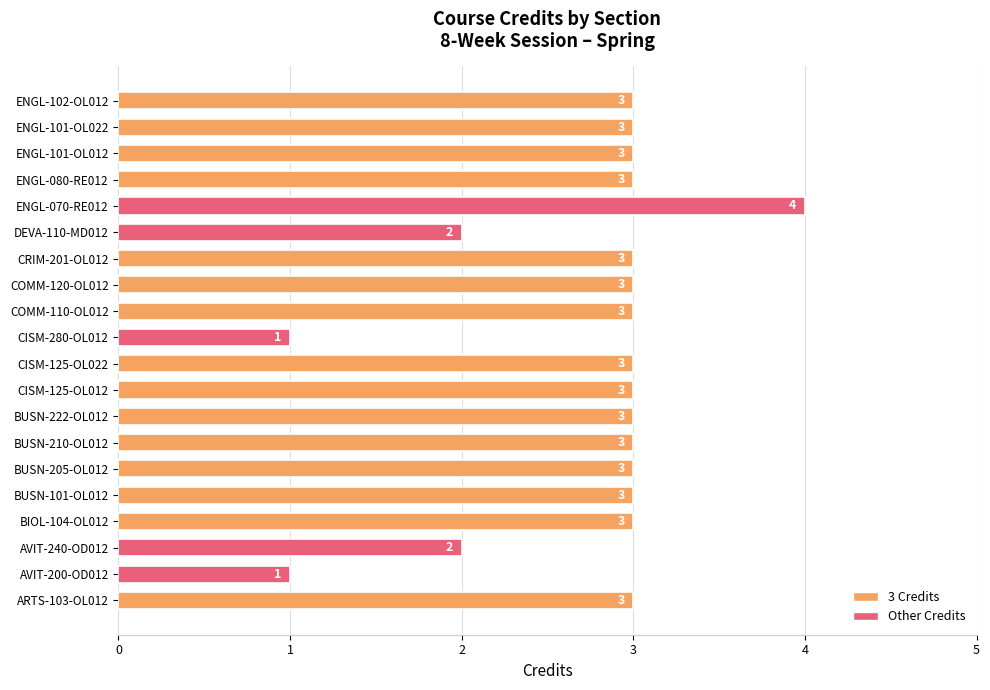

Reading bottom to top, list all the values displayed in this chart.

3	1	2	3	3	3	3	3	3	3	1	3	3	3	2	4	3	3	3	3